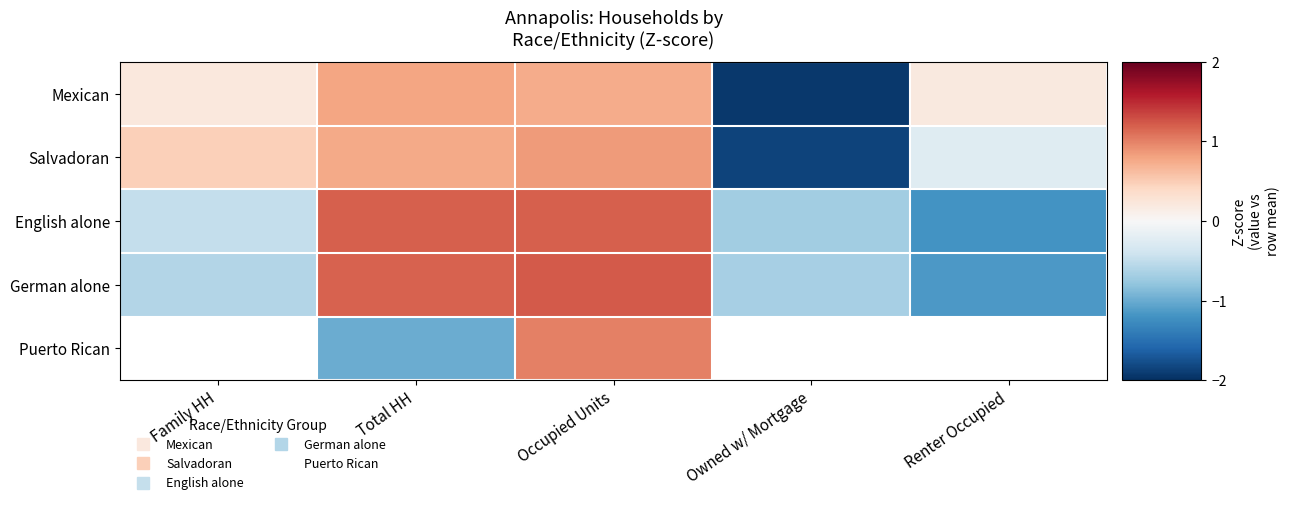

Which series has the widest spread of values?

Mexican